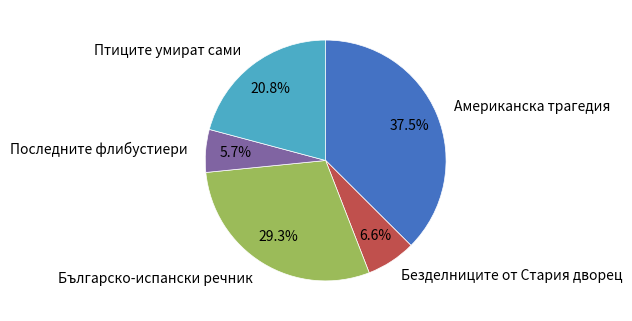

Count the number of slices in the pie.

5